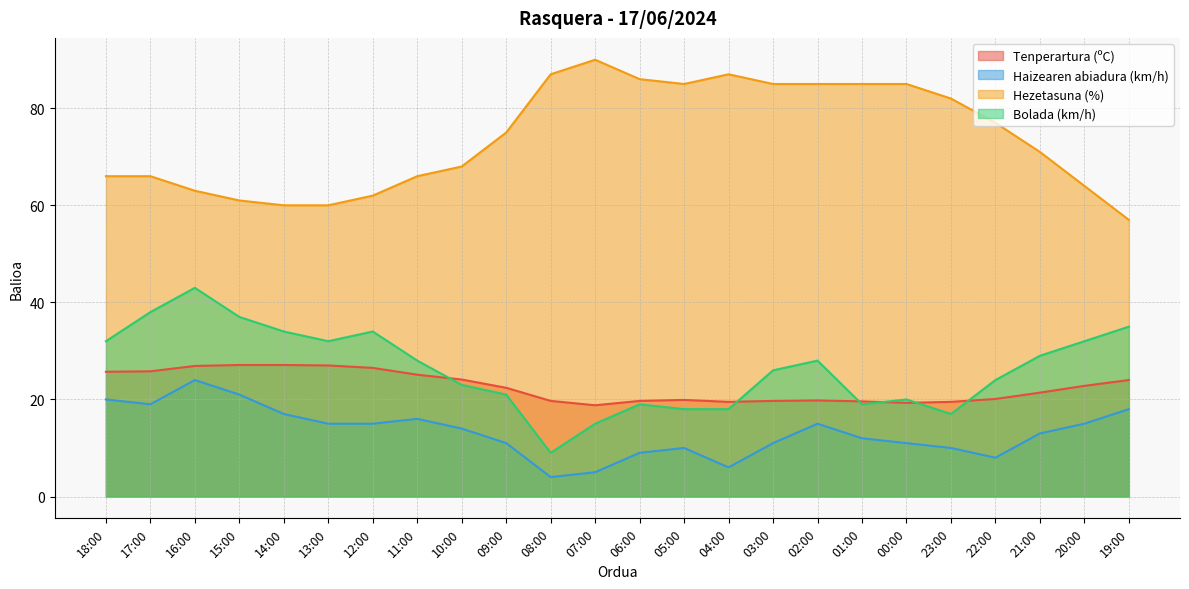

How many data points in Hezetasuna (%) are above 75?

11